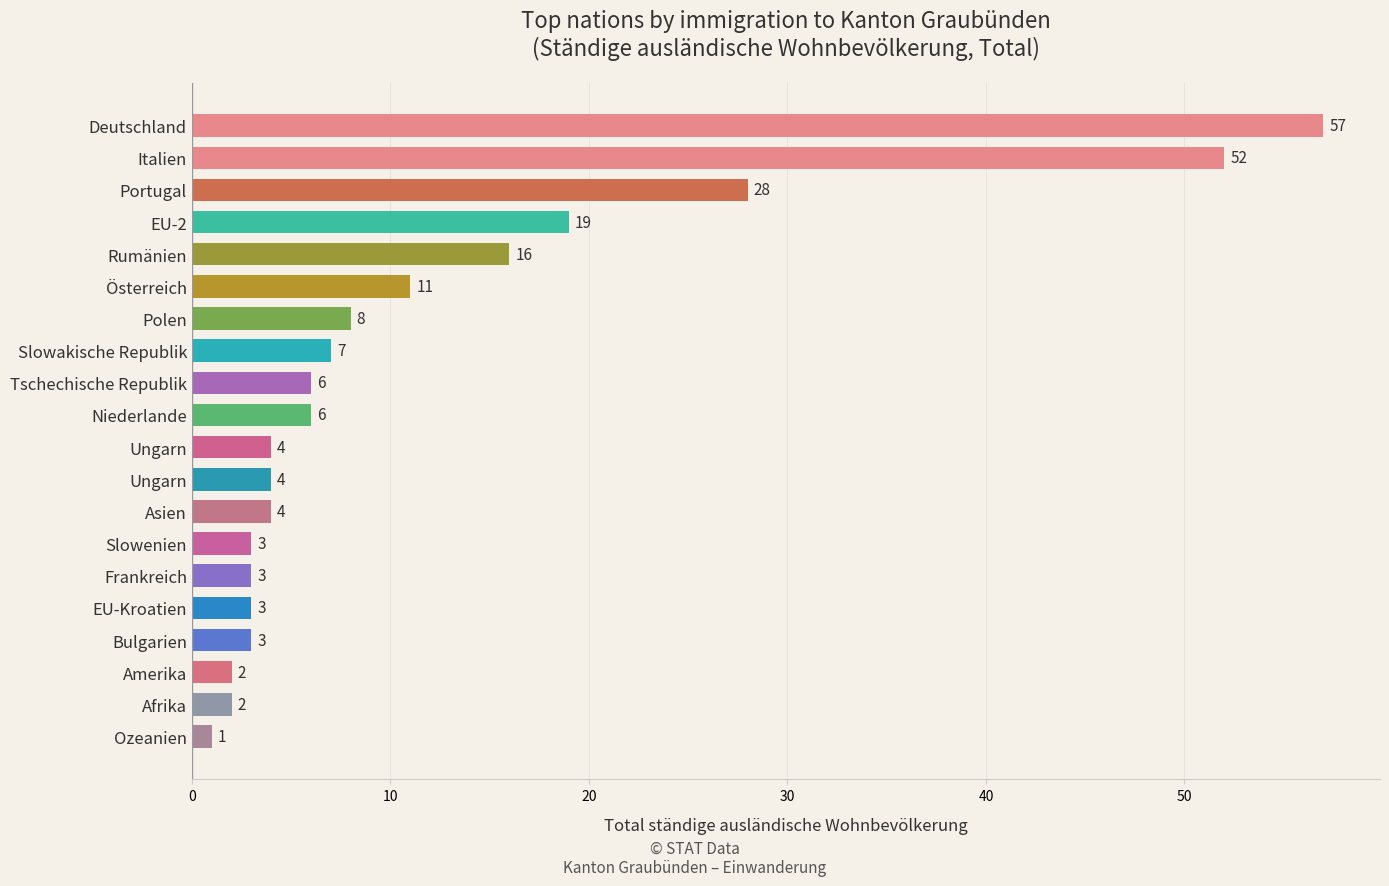

How many values are below 6?

10